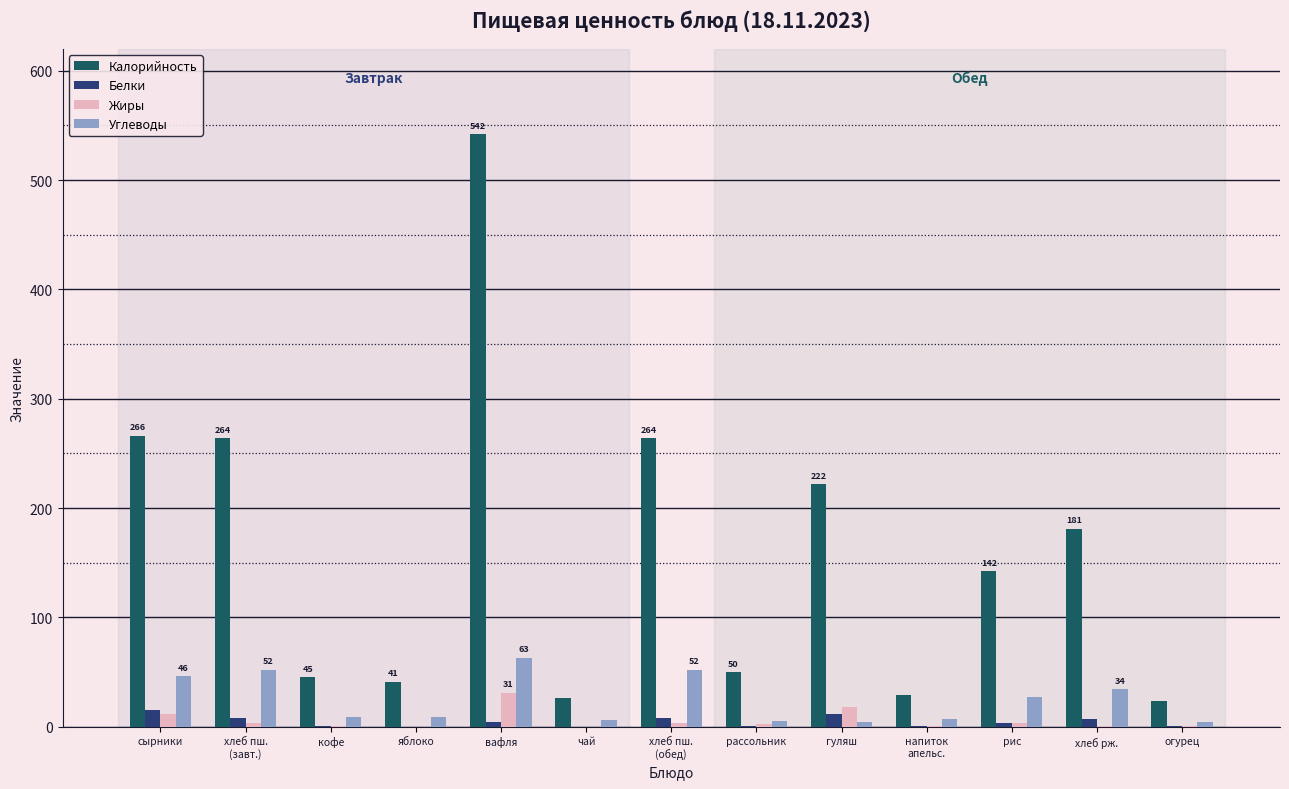

The Углеводы series shows 46 at сырники. True or false?

True